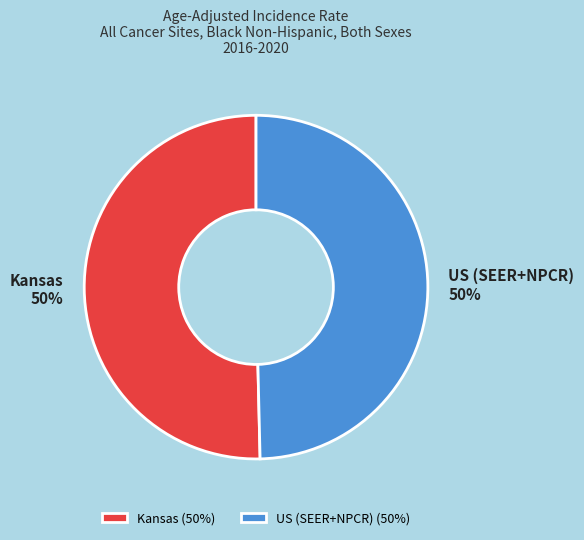

Combined, do US (SEER+NPCR) and Kansas account for over 50%?

Yes